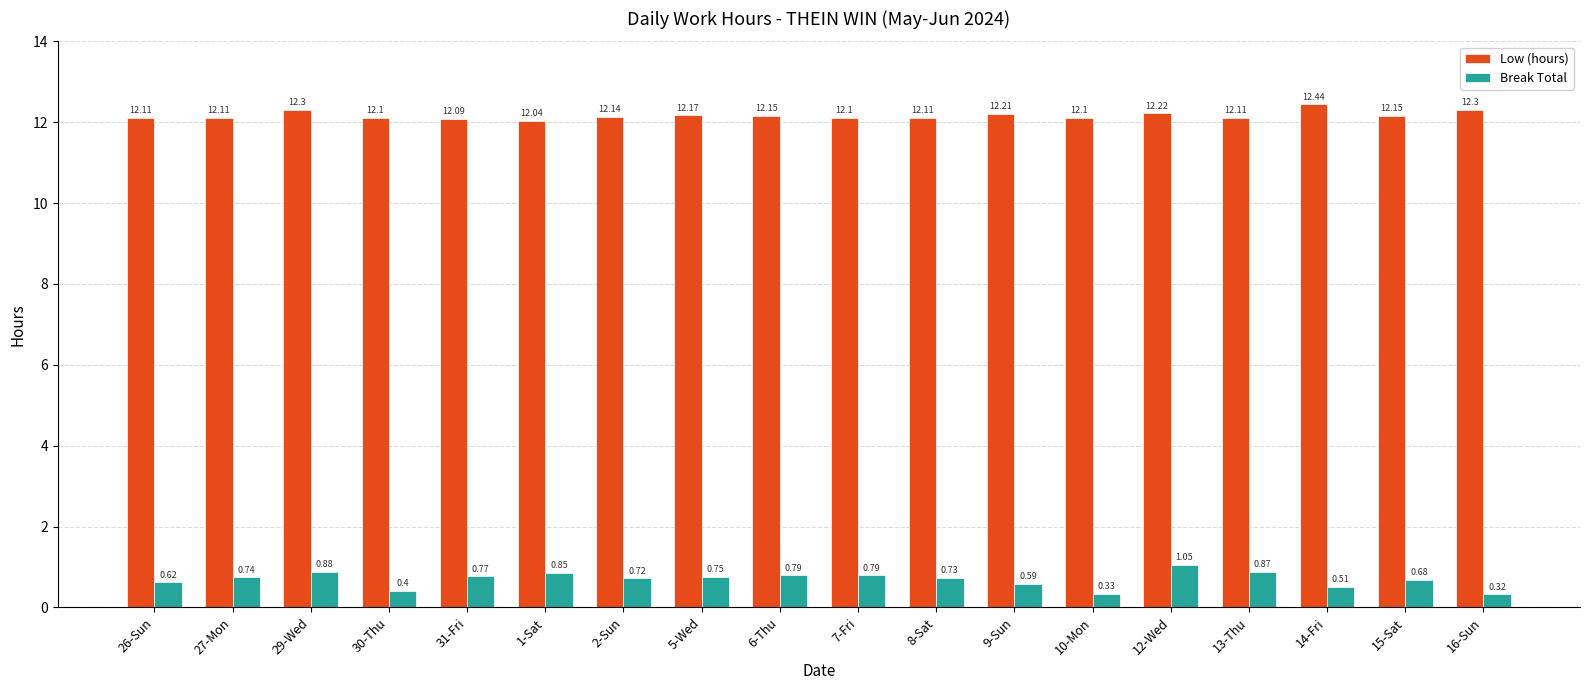

What is the total value across all series at 16-Sun?

12.6